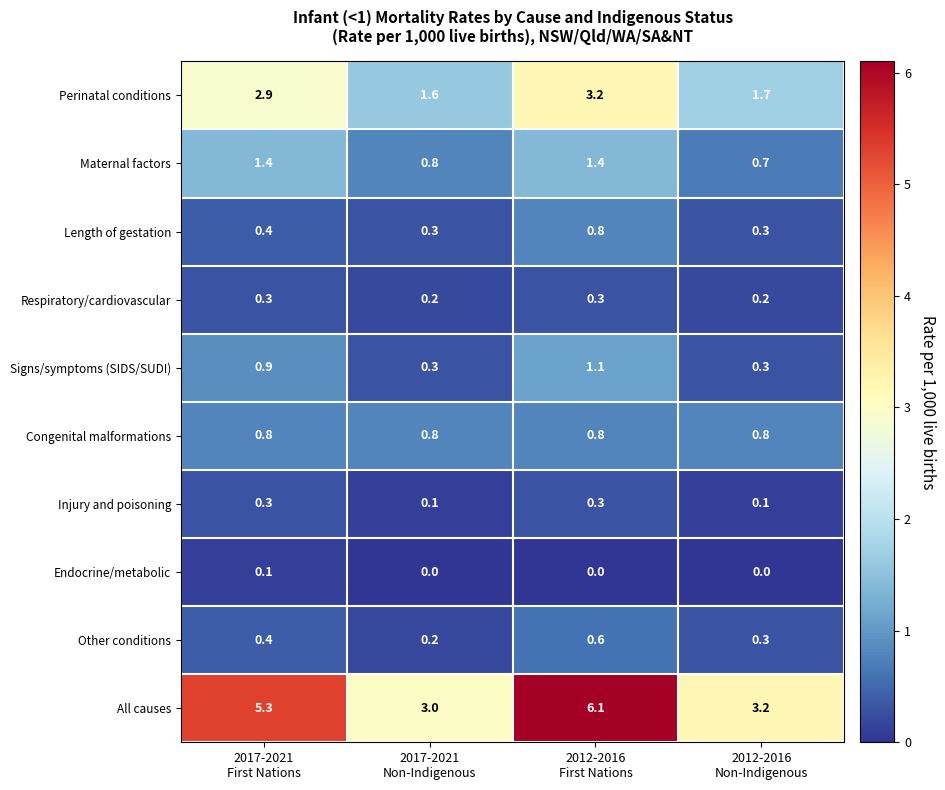

What is the lowest value of the Perinatal conditions series?

1.6